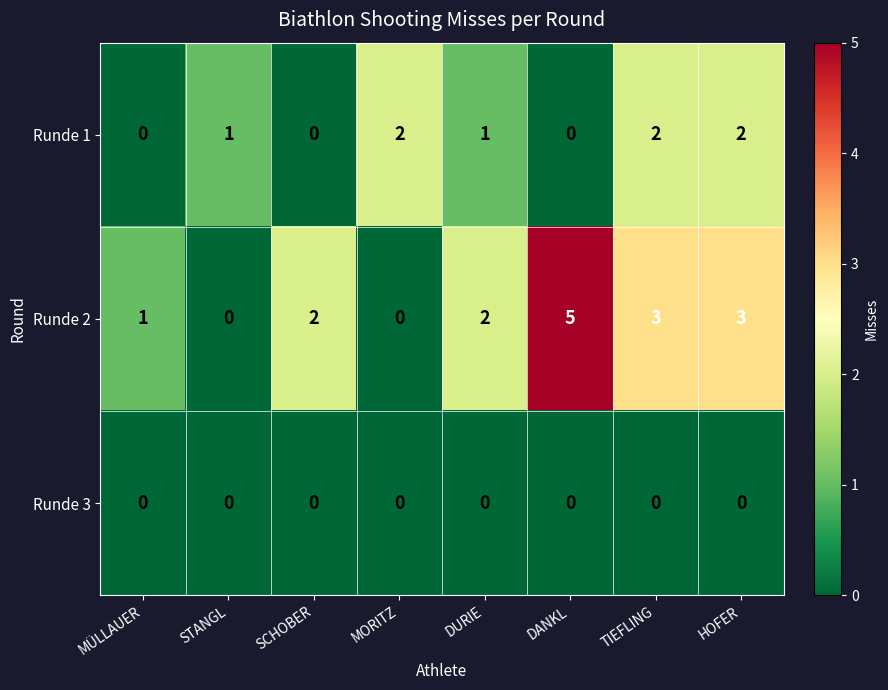

Rank the series by their maximum value, from highest to lowest.

Runde 2, Runde 1, Runde 3